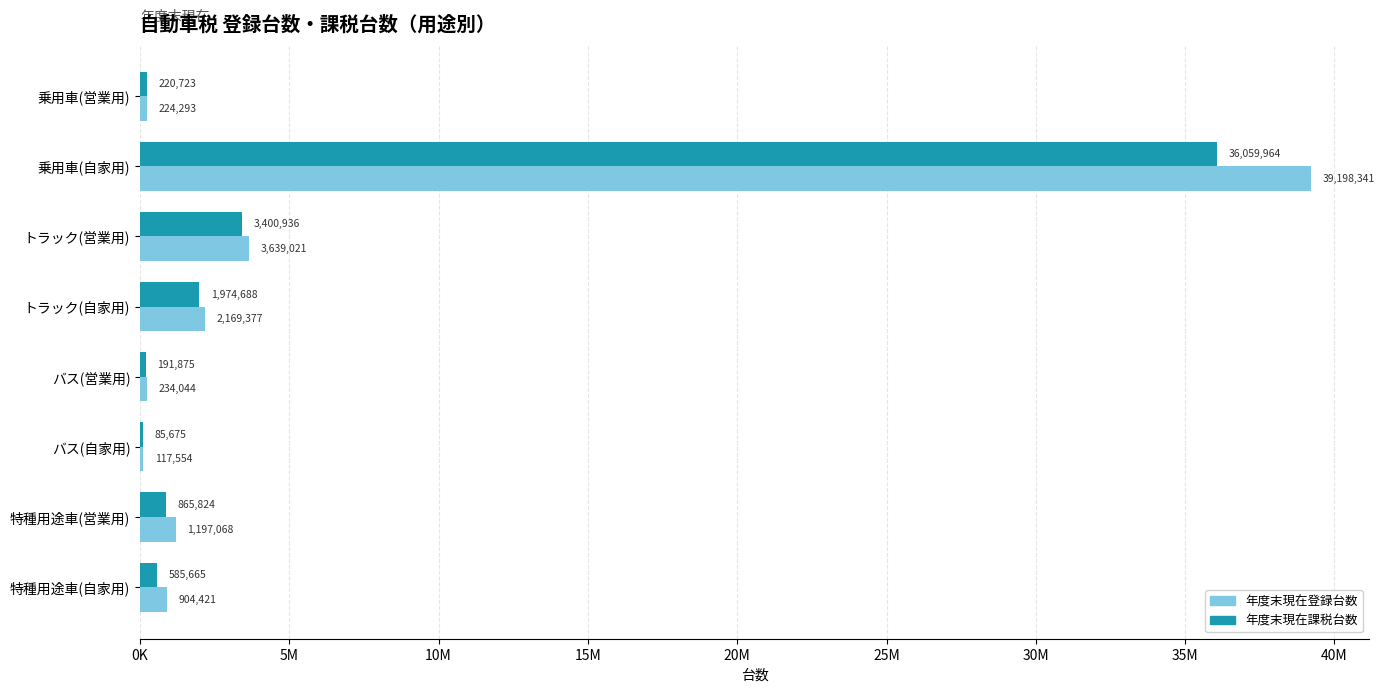

What is the difference between the second highest and second lowest values in the 年度末現在登録台数 series?

3414728